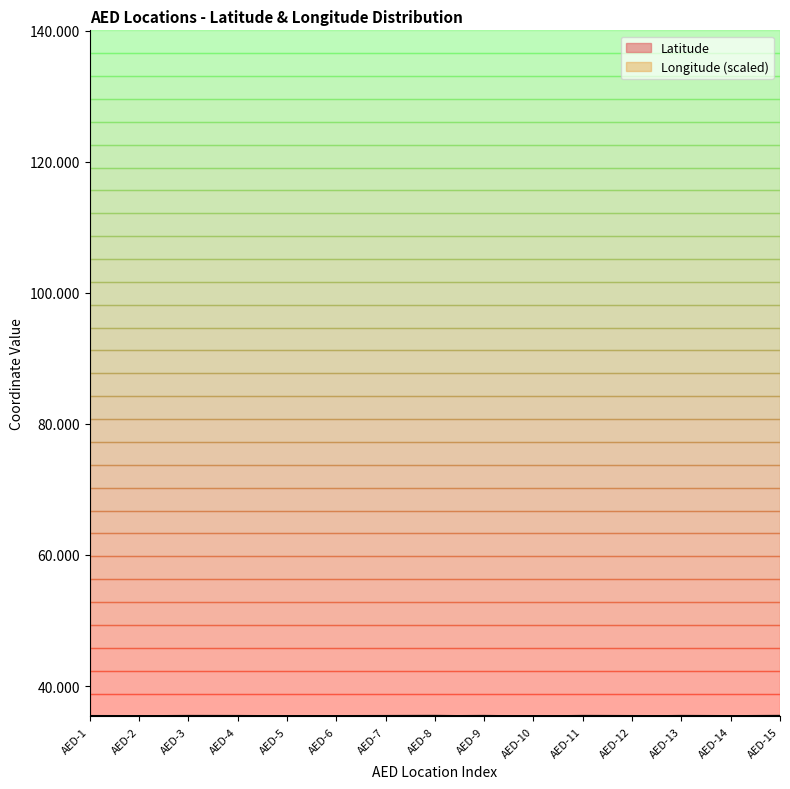

Which series has the largest total across all categories?

Longitude